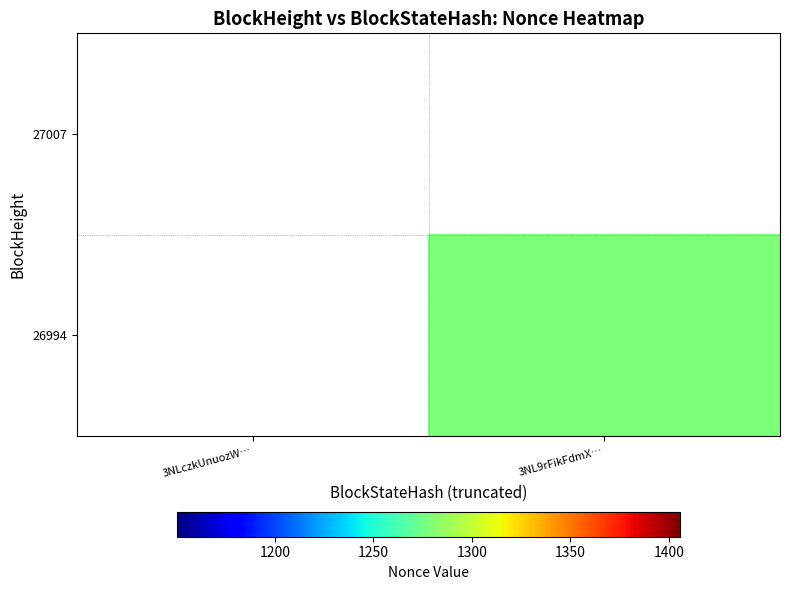

List the labels in order of 27007 value, largest first.

3NLczkUnuozW…, 3NL9rFikFdmX…